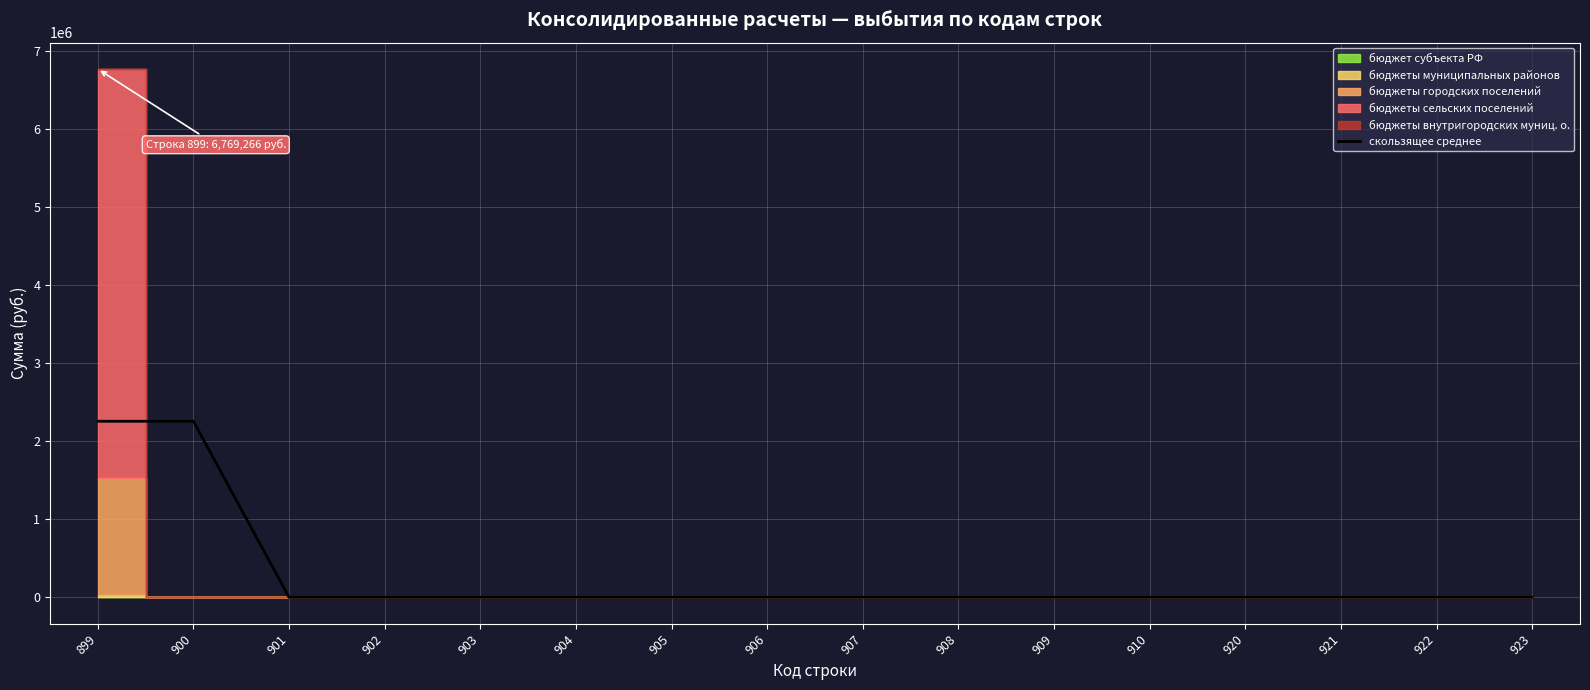

Is it true that the value at 901 is -1554687?

False